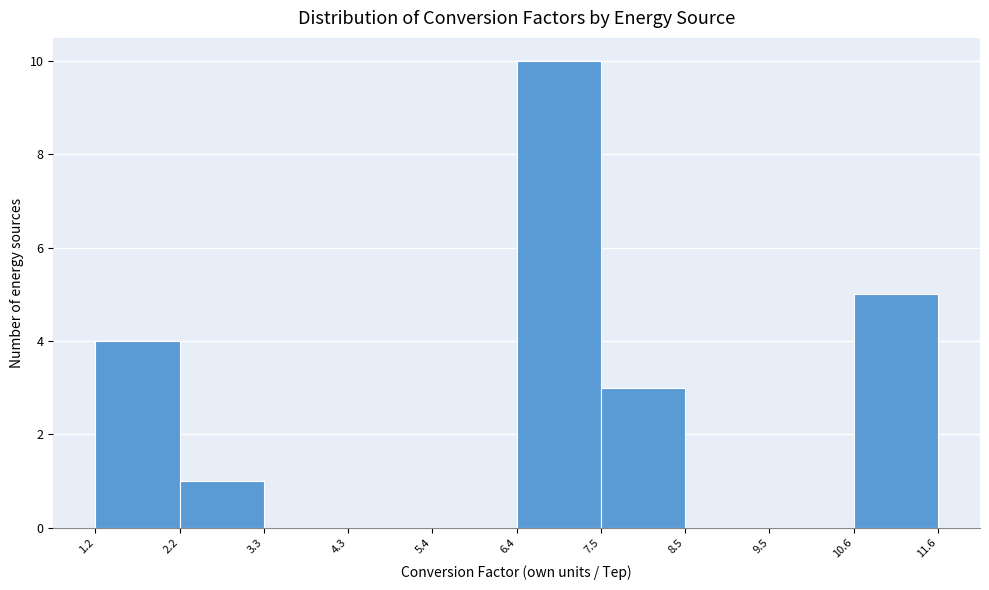

Reading left to right, list every bar in this chart as the range it spans on the x-axis followed by its height. The values are not printed on the chart, so give them approximately, as read against the axis.

1.2 to 2.2: 4
2.2 to 3.3: 1
3.3 to 4.3: 0
4.3 to 5.4: 0
5.4 to 6.4: 0
6.4 to 7.5: 10
7.5 to 8.5: 3
8.5 to 9.5: 0
9.5 to 10.6: 0
10.6 to 11.6: 5